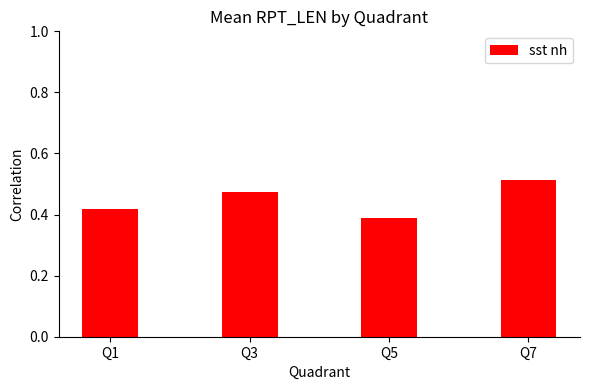

The chart shows a value of 0.1 at Q1. True or false?

False